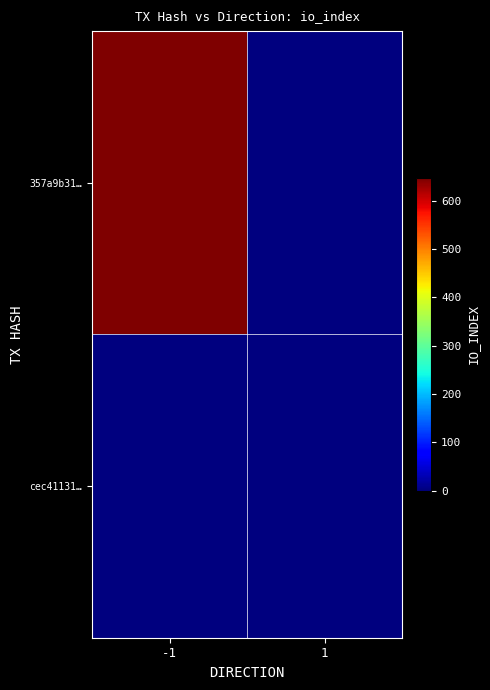

Reading left to right, list all the values displayed in this chart.

357a9b31…: -1=646	1=0
cec41131…: -1=0	1=0